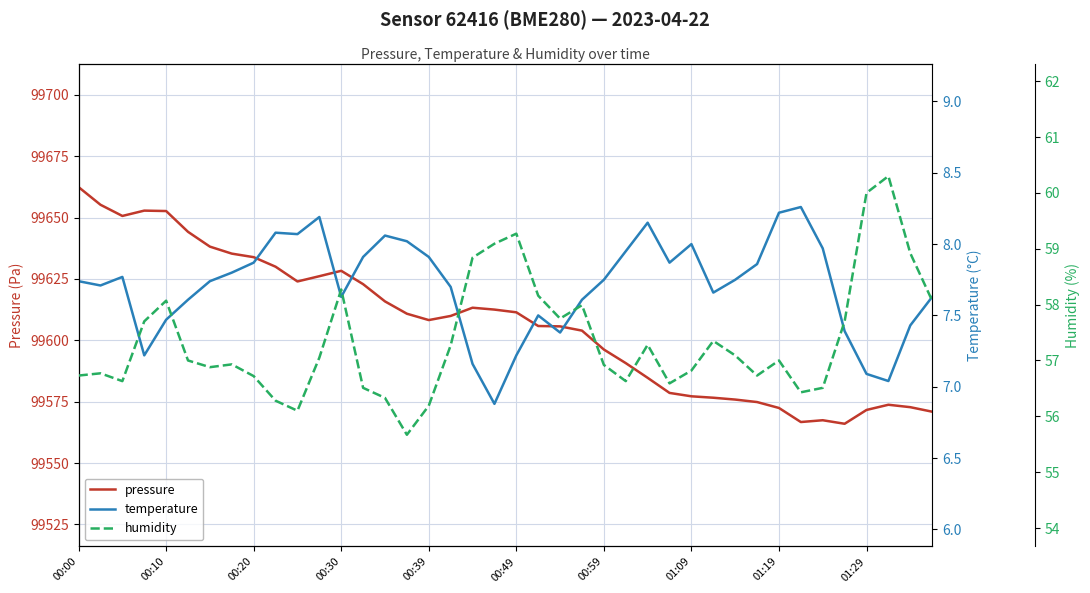

Reading left to right, extract all data points from this chart.

pressure: 99662.4	99655.2	99650.7	99652.8	99652.7	99644.2	99638.2	99635.3	99633.9	99630.0	99624.0	99626.1	99628.3	99622.9	99615.9	99610.8	99608.2	99609.9	99613.3	99612.5	99611.4	99605.8	99605.7	99603.9	99596.2	99590.7	99584.7	99578.6	99577.2	99576.6	99575.9	99574.9	99572.4	99566.7	99567.4	99566.0	99571.6	99573.8	99572.8	99570.9
temperature: 7.7	7.7	7.8	7.2	7.5	7.6	7.7	7.8	7.9	8.1	8.1	8.2	7.6	7.9	8.1	8.0	7.9	7.7	7.2	6.9	7.2	7.5	7.4	7.6	7.8	8.0	8.2	7.9	8.0	7.7	7.8	7.9	8.2	8.3	8.0	7.4	7.1	7.0	7.4	7.6
humidity: 56.7	56.8	56.6	57.7	58.1	57.0	56.9	56.9	56.7	56.3	56.1	57.0	58.3	56.5	56.3	55.7	56.2	57.3	58.8	59.1	59.3	58.2	57.8	58.0	56.9	56.6	57.3	56.6	56.8	57.4	57.1	56.7	57.0	56.4	56.5	57.7	60.0	60.3	58.9	58.1